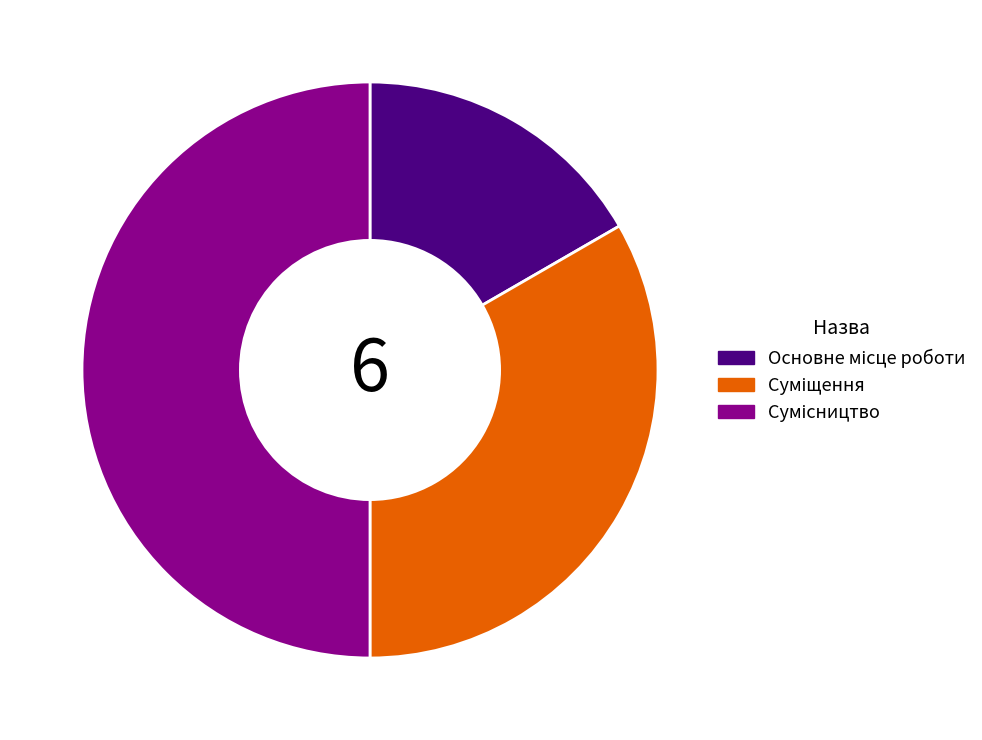

Count the number of slices in the pie.

3